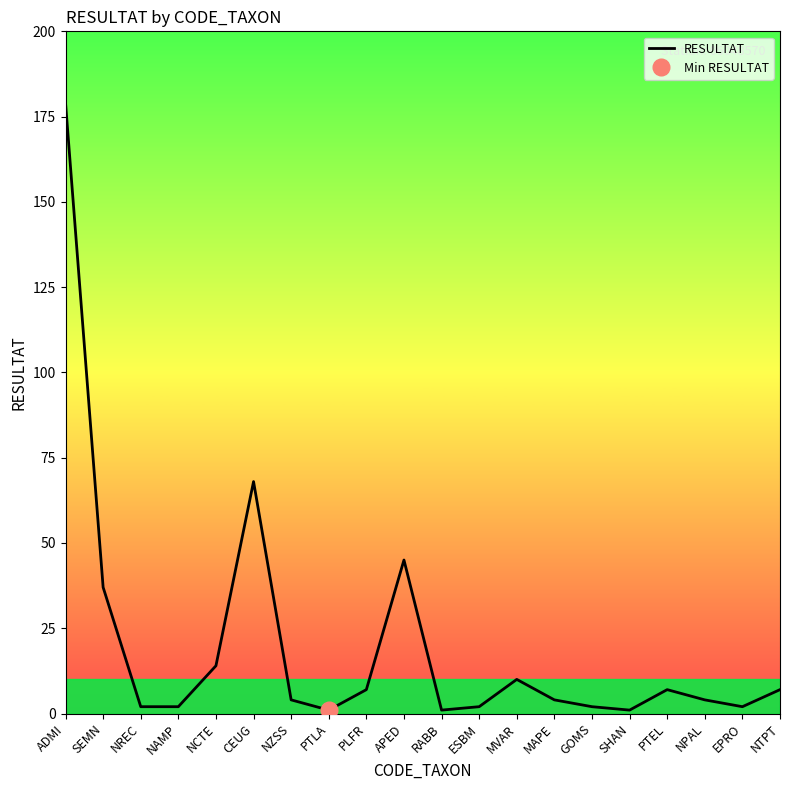

Where is the data nearest to the value 90?

CEUG